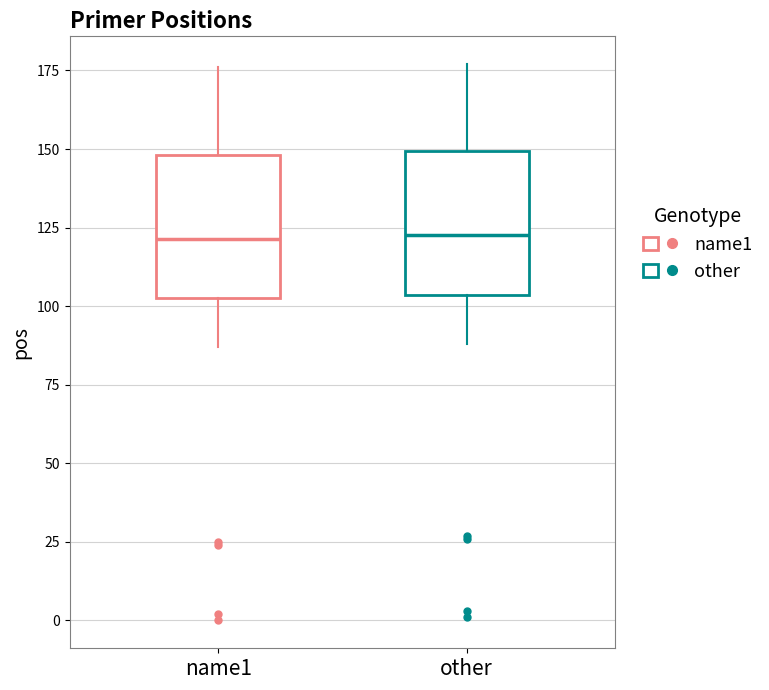

Reading left to right, transcribe this box plot: for each box, give where its median line is, the range the box spans, and where its two whiskers end, as read against the y-axis. The values are not printed on the chart, so give them approximately, as read against the axis.

name1: median 120, box 105 to 150, whiskers 85 to 175
other: median 125, box 105 to 150, whiskers 90 to 175